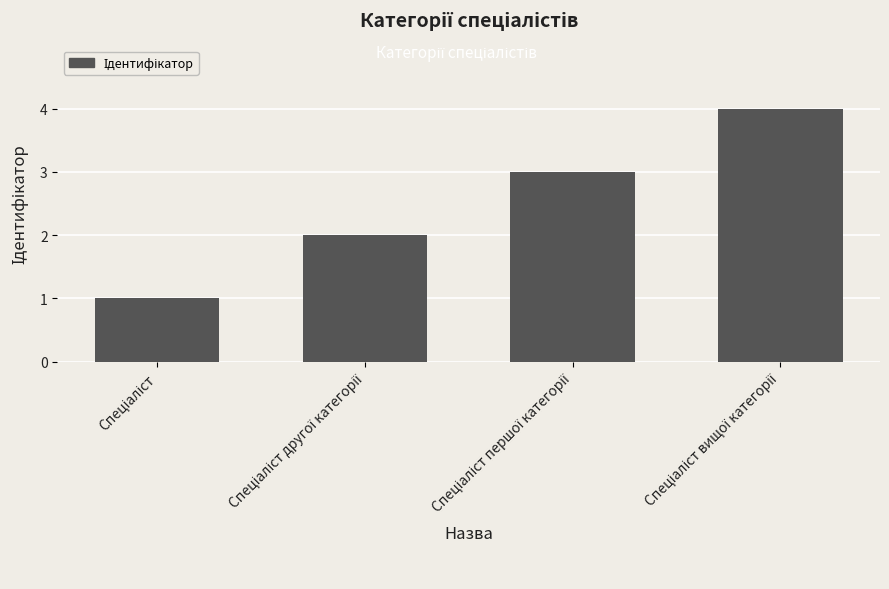

What is the maximum value shown in the chart?

4